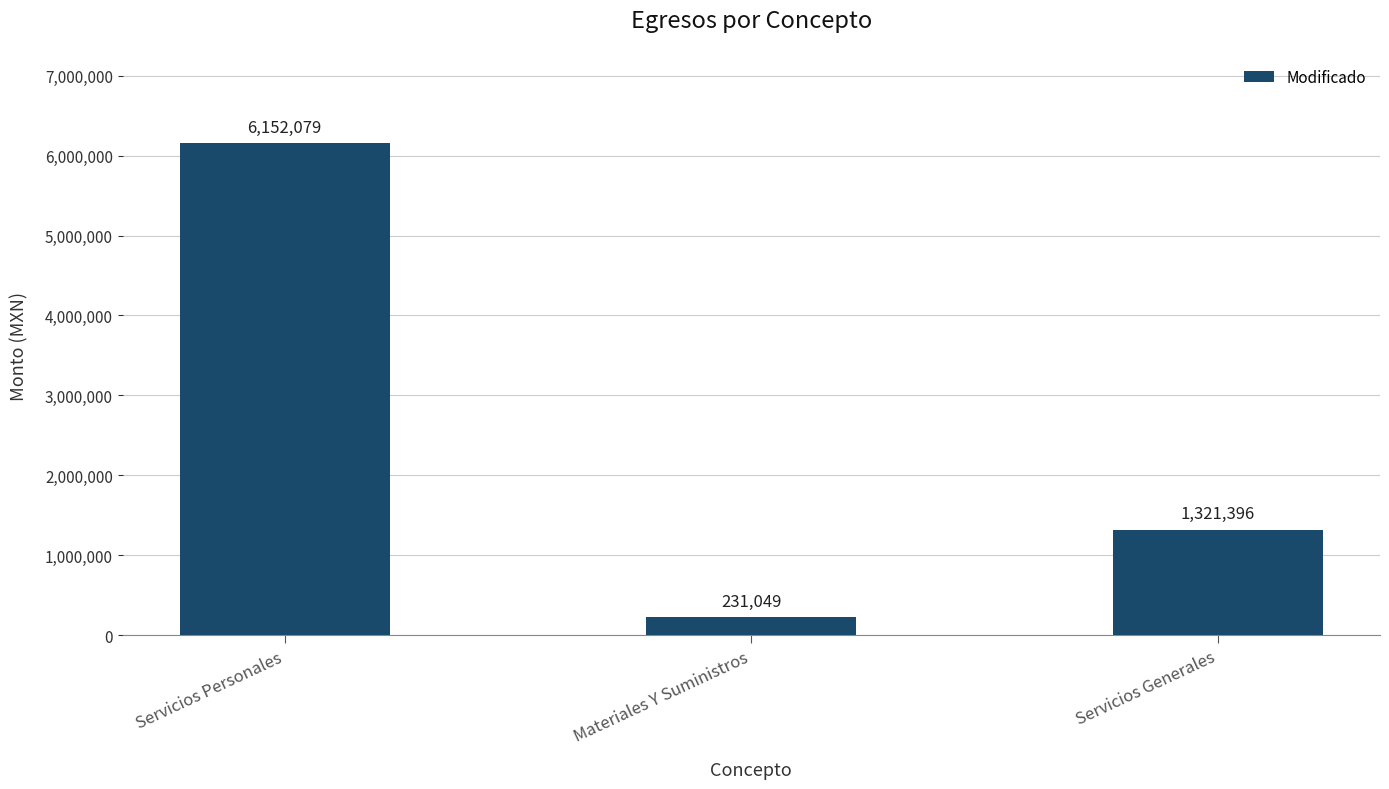

Which category has the lowest value across all series?

Materiales Y Suministros